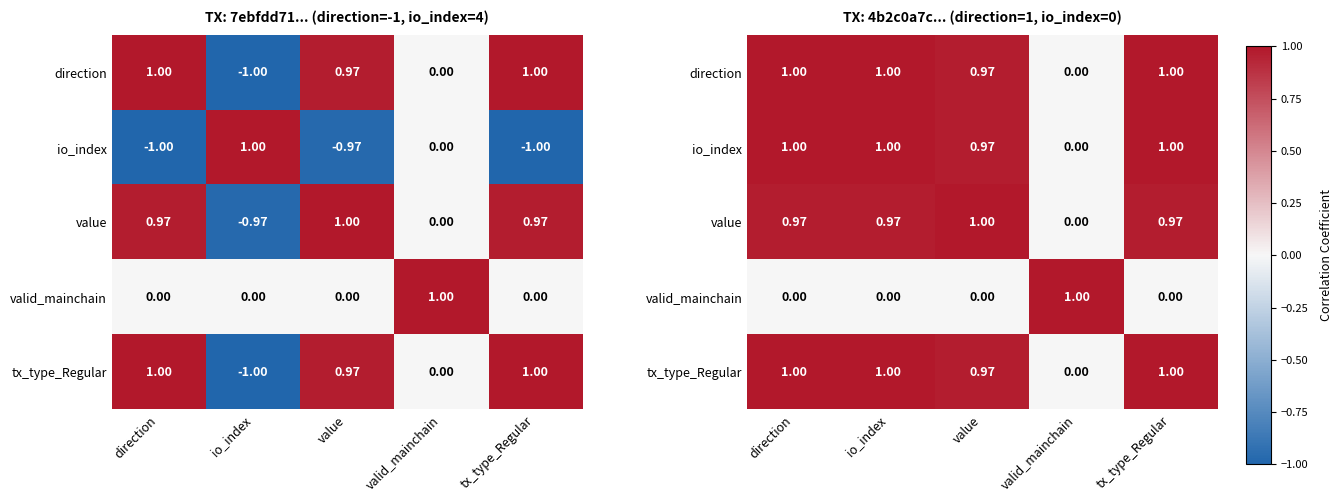

How many categories are shown in the chart?

5